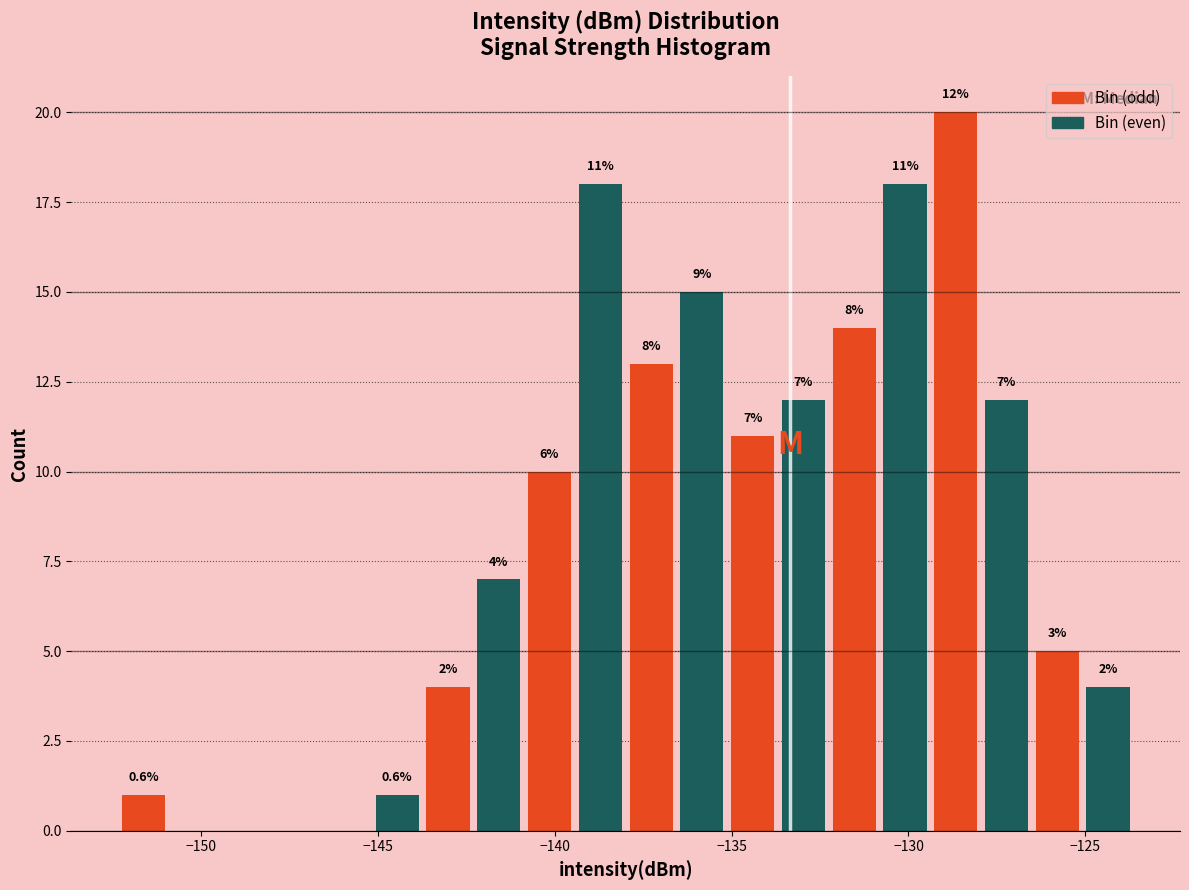

Read against the x-axis, roughly where is the centre of the tallest bar?

-128.5